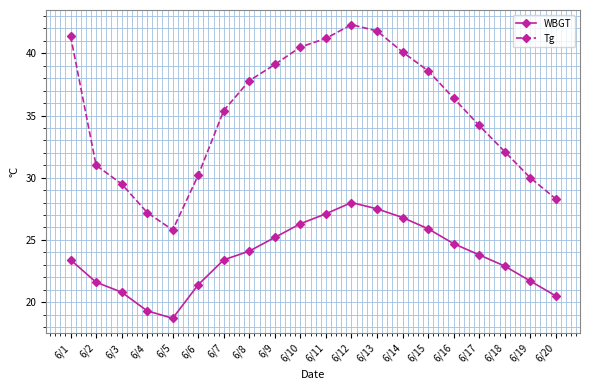

What are all the series names shown in the legend?

WBGT, Tg